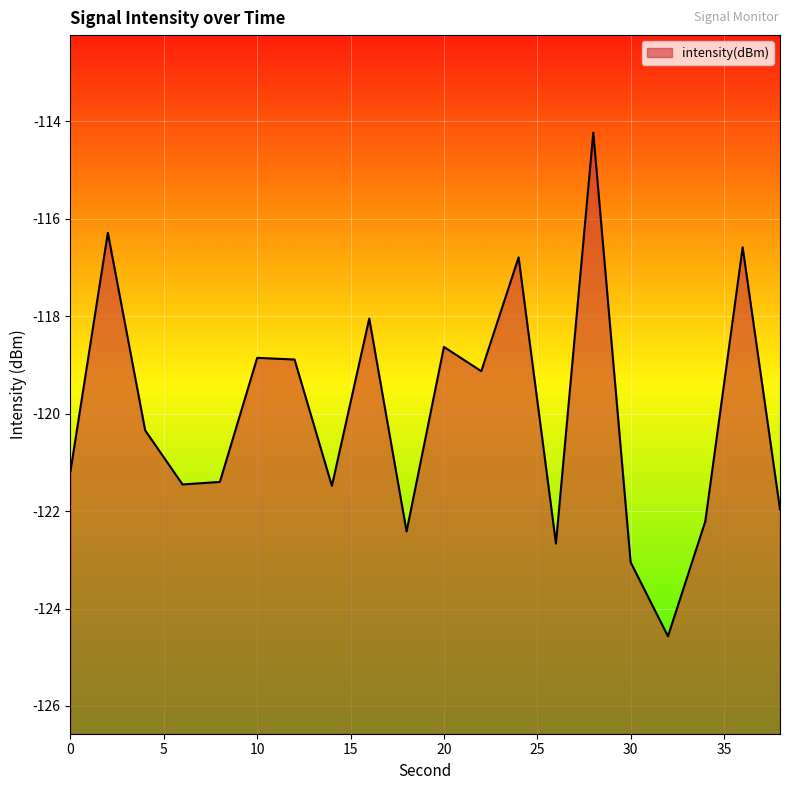

What is the sum of all values?

-2400.2